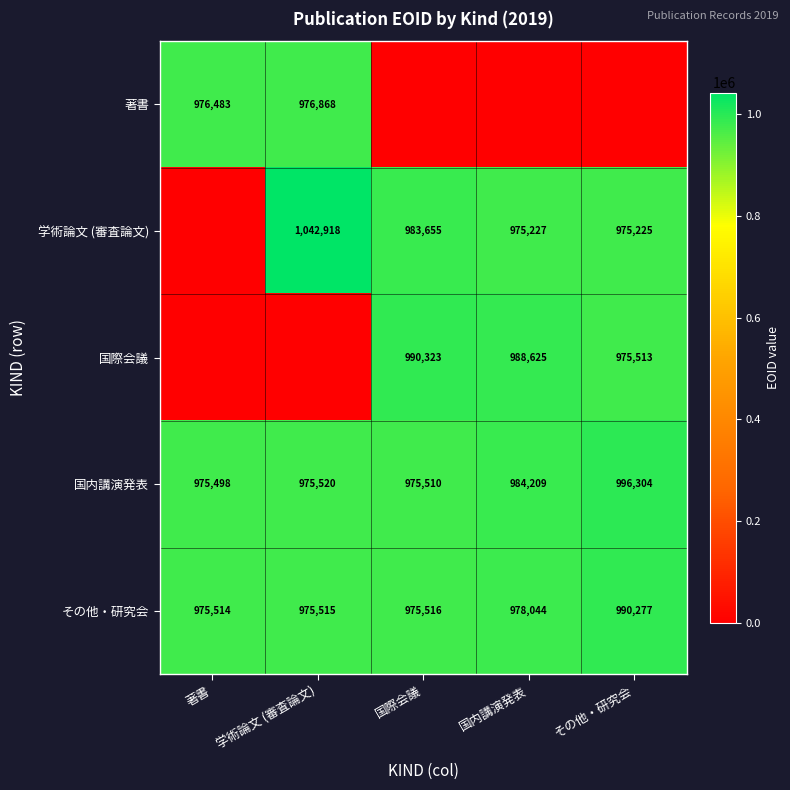

The value of その他・研究会 at その他・研究会 is 271097. True or false?

False